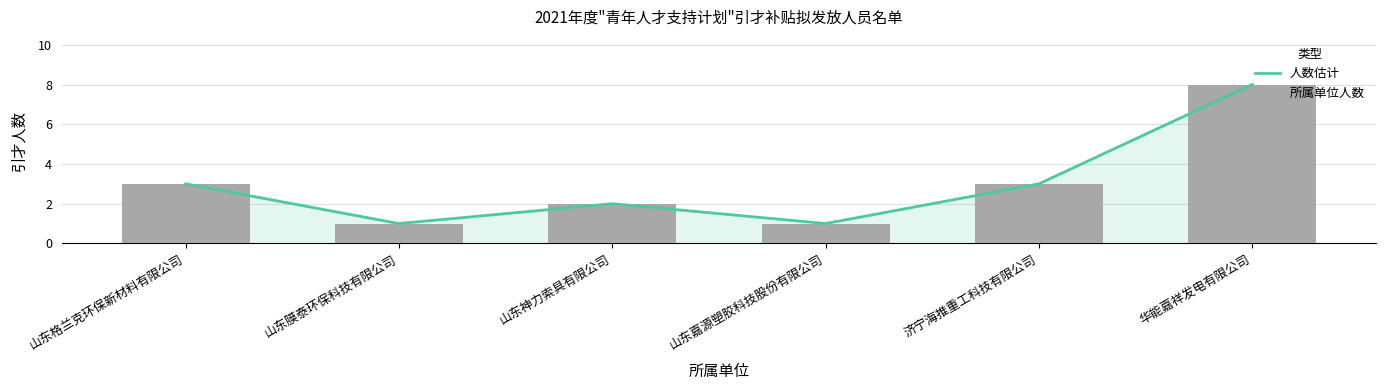

Rank the series by their maximum value, from highest to lowest.

人数估计, 所属单位人数